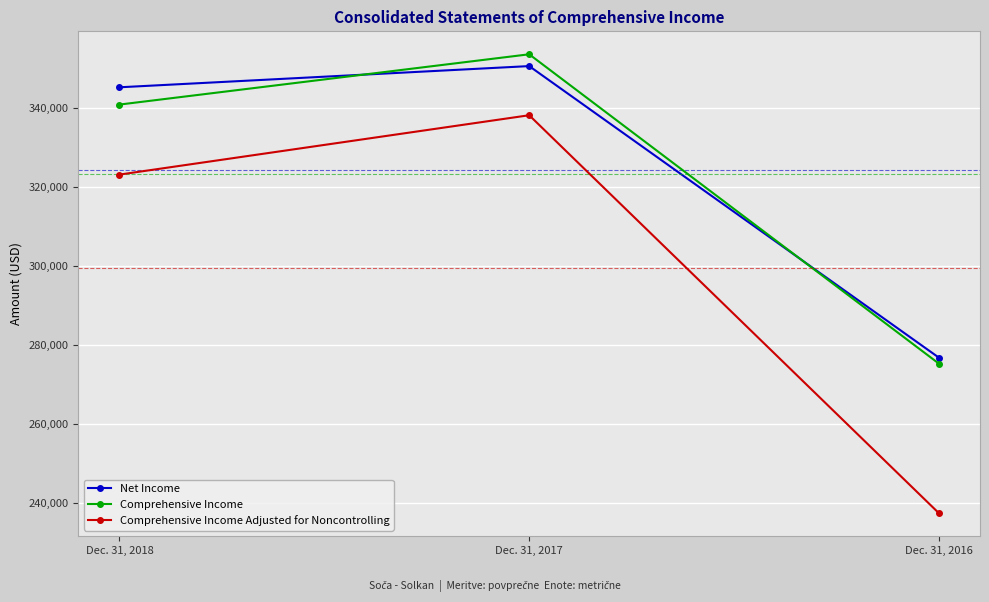

What is the minimum value for Net Income?

276831